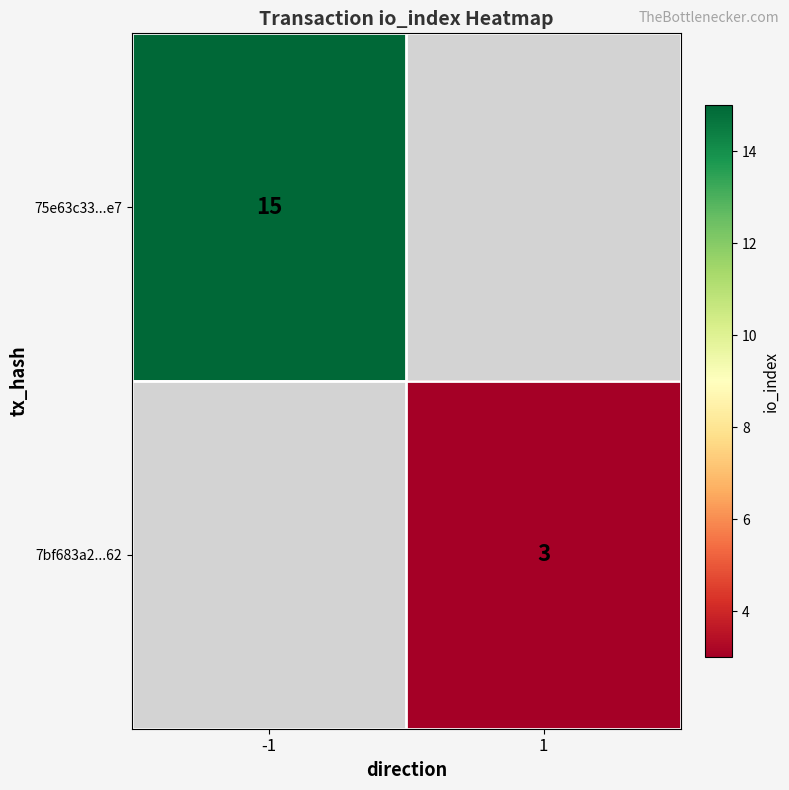

Is the value of 7bf683a2...62 at 1 greater than the value of 75e63c33...e7 at -1?

No